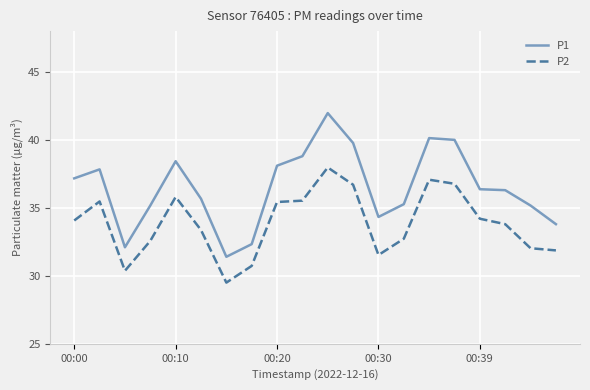

How many series are shown in this chart?

2